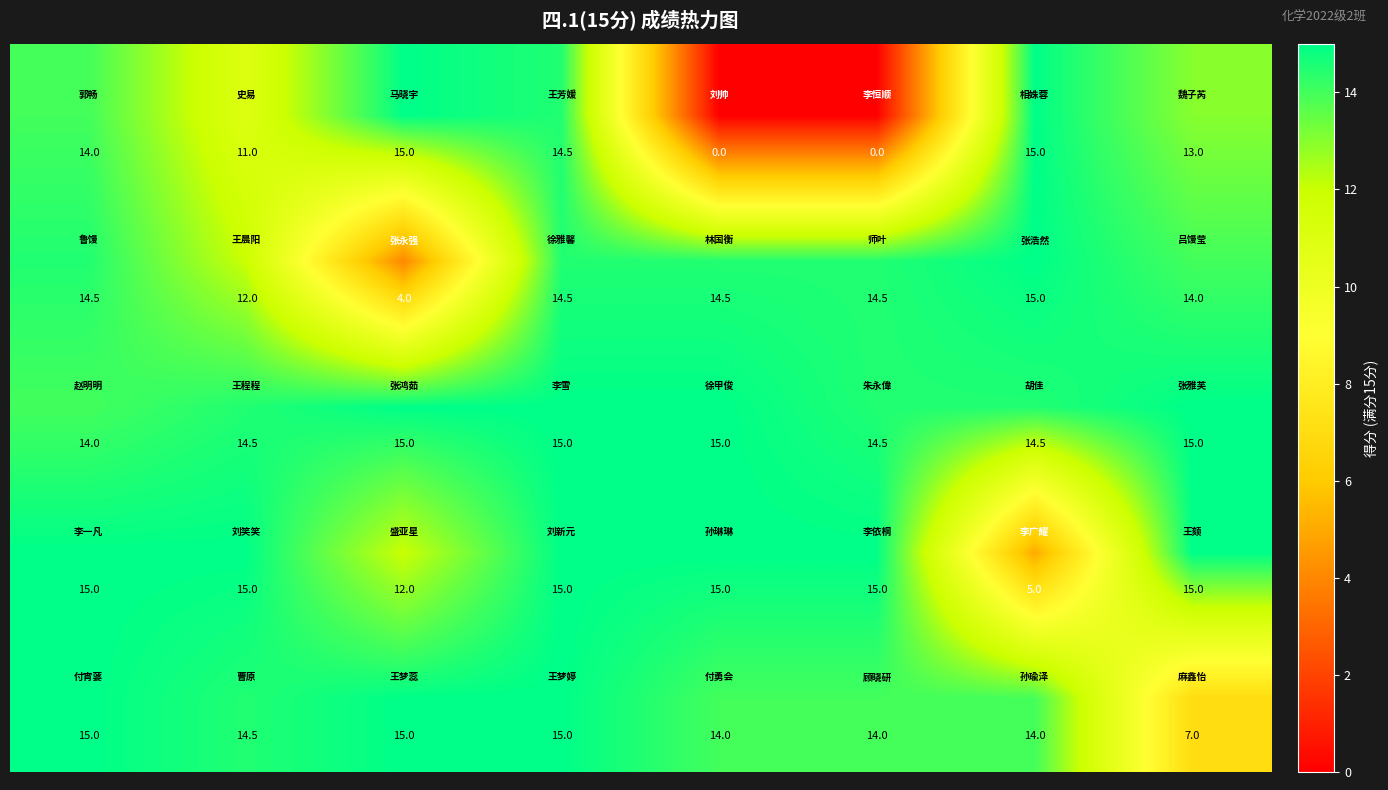

At how many categories does at least one series exceed 2?

8